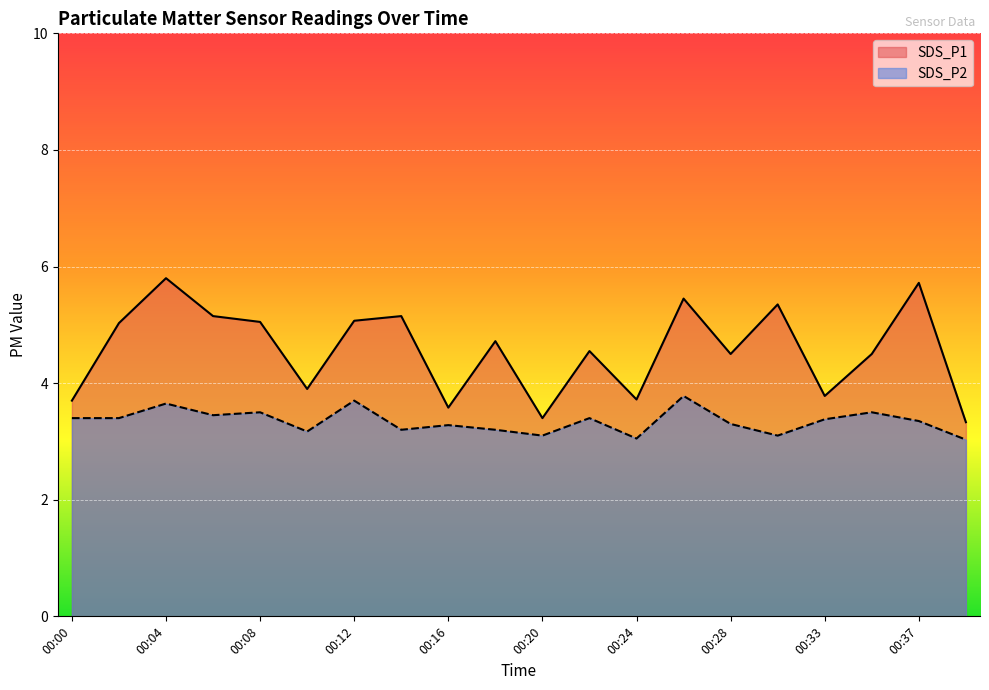

Which has a higher value, 00:10 or 00:00?

00:10